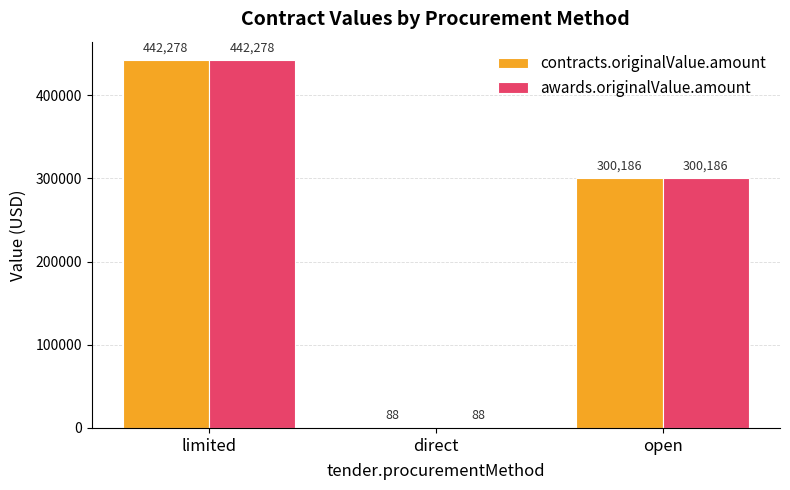

What value does the awards.originalValue.amount series have at direct?

88.4